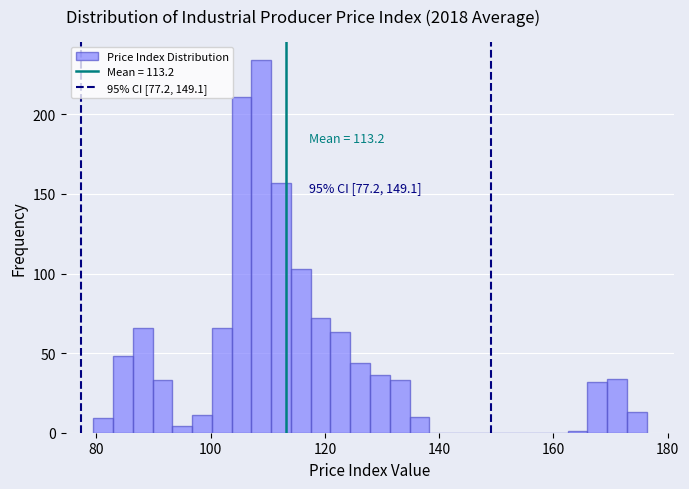

Around what value on the x-axis is the tallest bar? Give the approximate position of its centre, as read against the axis.

108